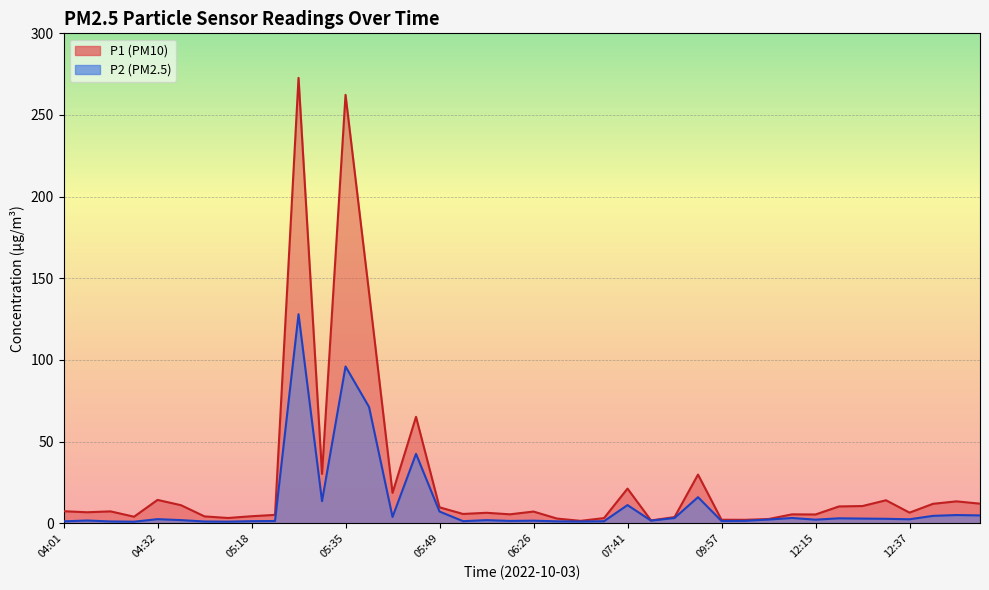

At 10:23, list the series in order from smallest to largest.

P2, P1